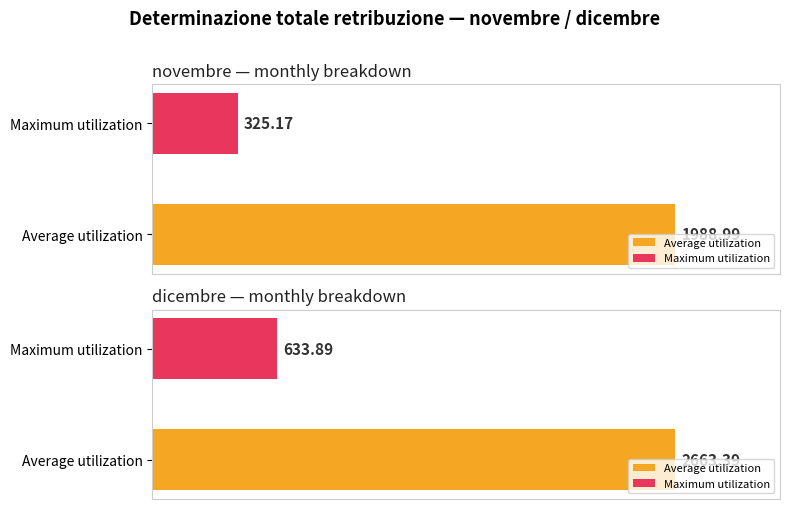

What is the difference between the highest and lowest values at 4559.19?

308.7